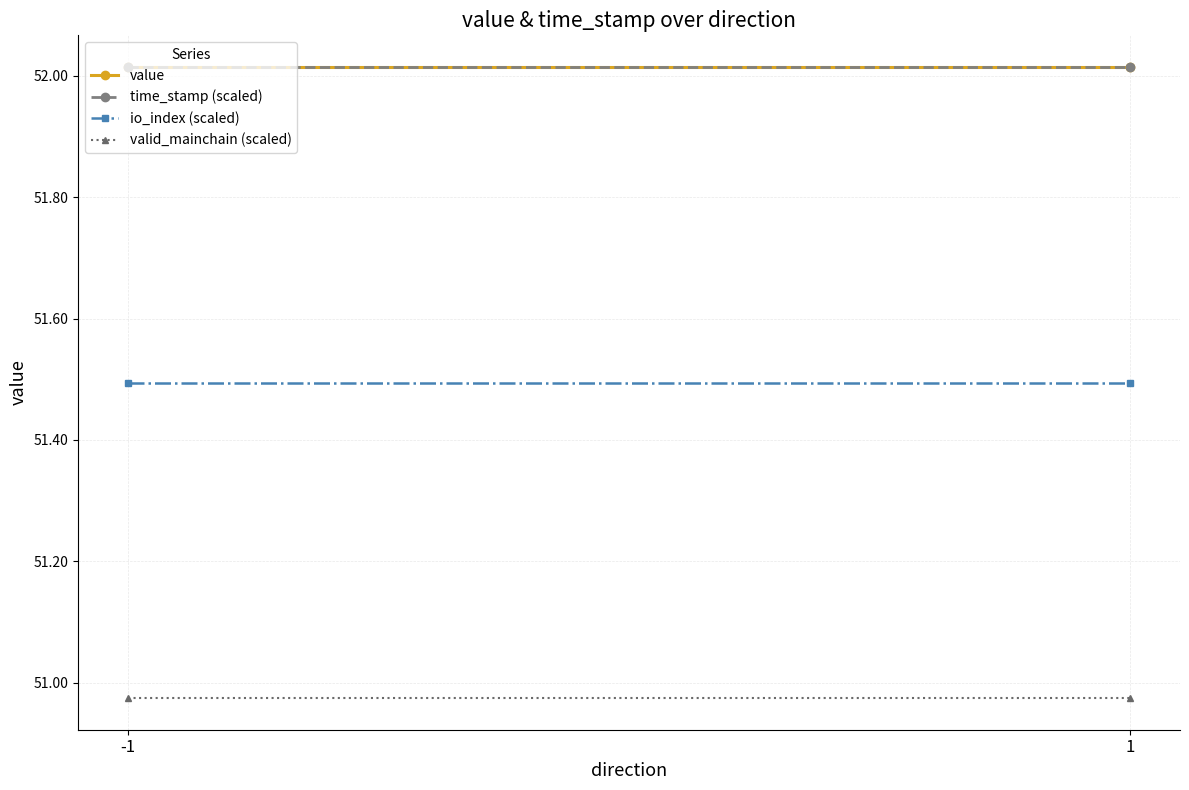

Reading left to right, extract all data points from this chart.

value: 52.0	52.0
time_stamp (scaled): 52.0	52.0
io_index (scaled): 51.5	51.5
valid_mainchain (scaled): 51.0	51.0